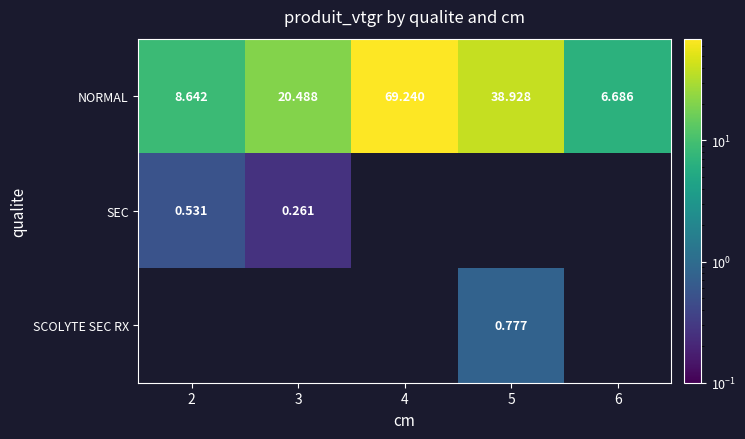

Is the value of SEC at 4 greater than the value of NORMAL at 6?

No